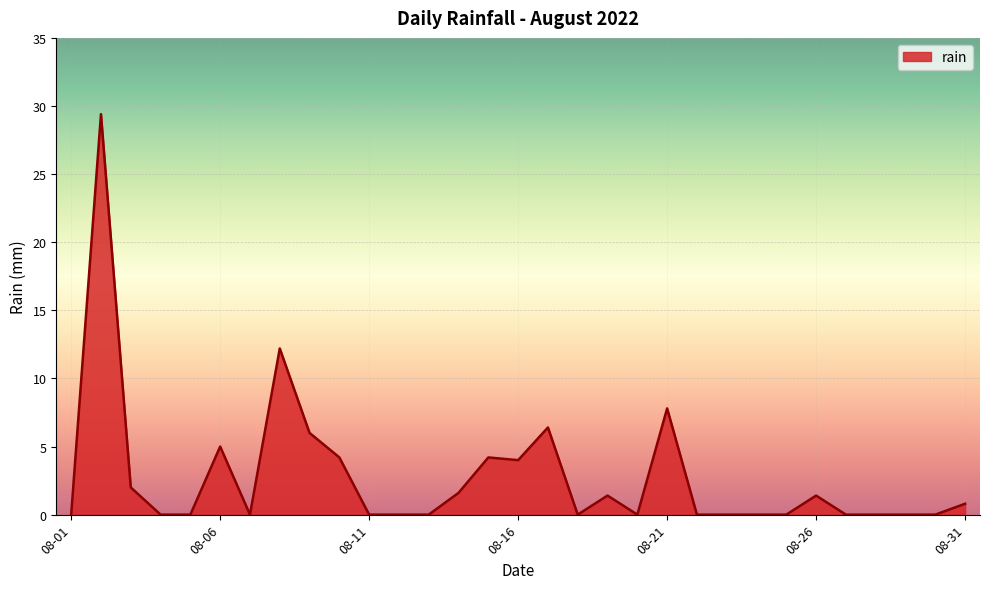

What is the maximum value shown in the chart?

29.4